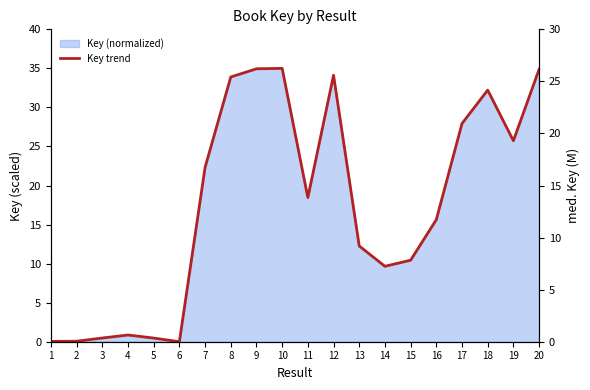

What is the maximum value shown in the chart?

35.0